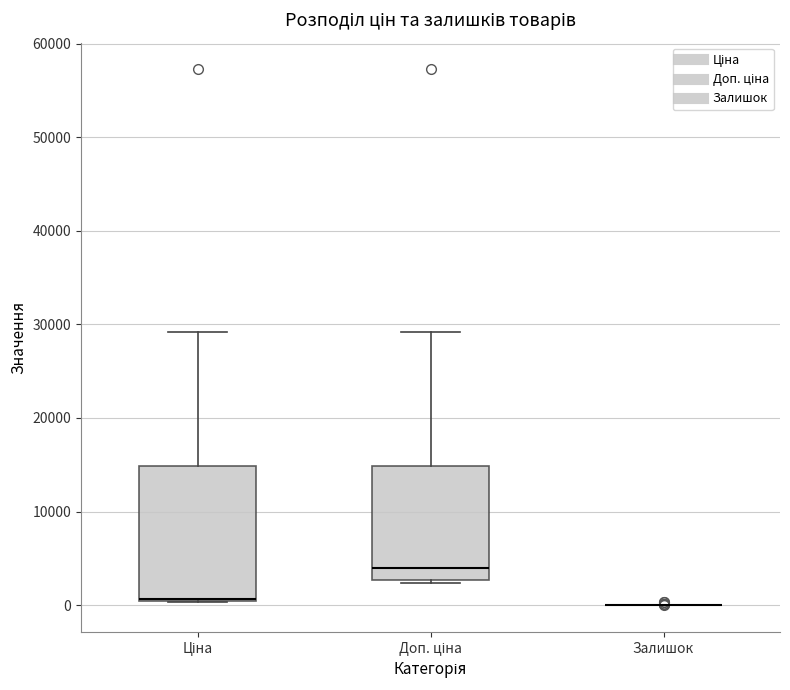

Reading left to right, transcribe this box plot: for each box, give where its median line is, the range the box spans, and where its two whiskers end, as read against the y-axis. The values are not printed on the chart, so give them approximately, as read against the axis.

Ціна: median 1000 (drawn on the box's lower edge), box 0 to 15000, whiskers 0 to 29000
Доп. ціна: median 4000, box 3000 to 15000, whiskers 2000 to 29000
Залишок: box collapsed to a line at 0, whiskers 0 to 0